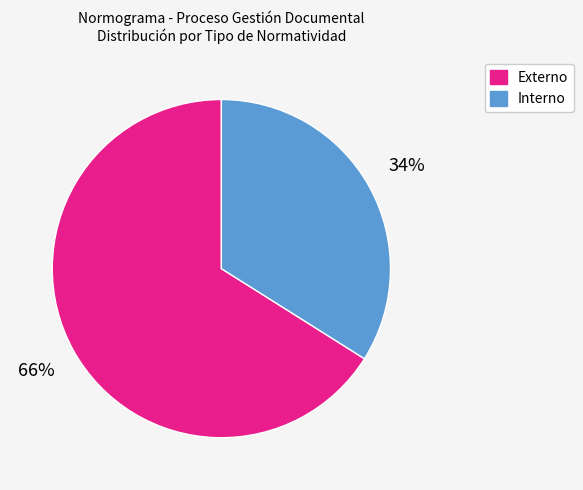

What is the smallest slice in the pie chart?

Interno